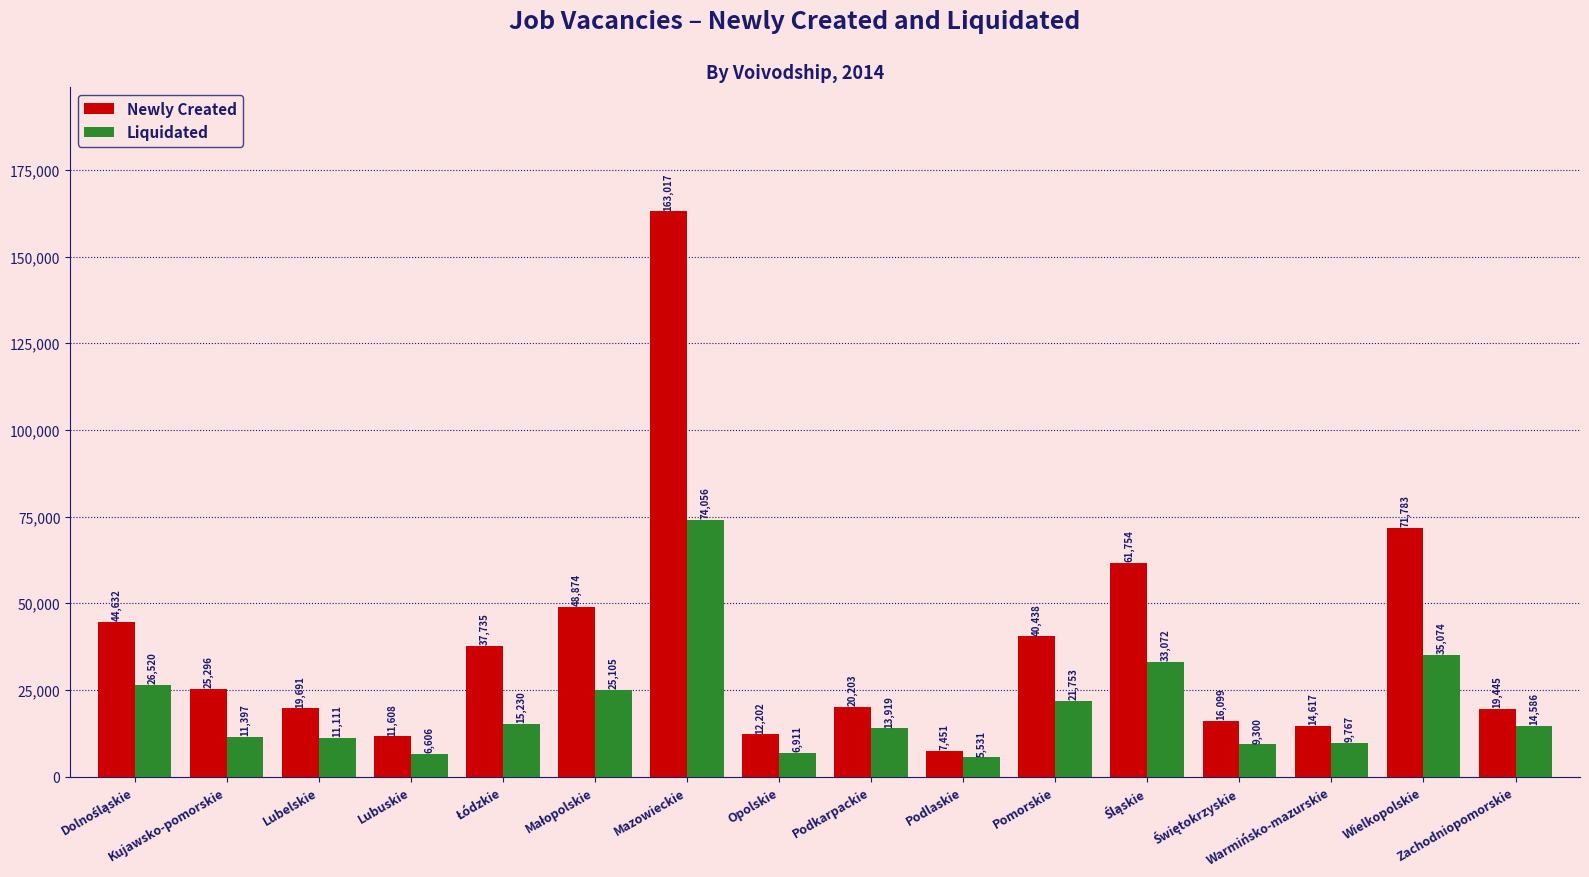

The value of Newly Created at Mazowieckie is 241851. True or false?

False